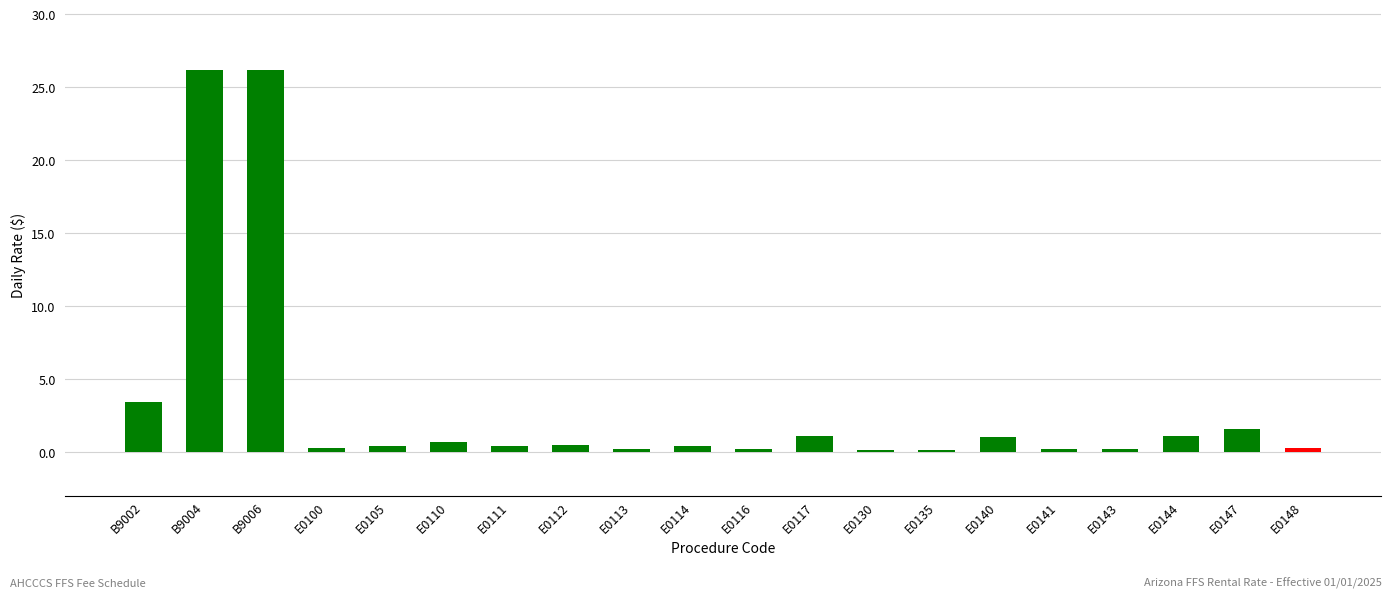

Count the number of data series in this chart.

1